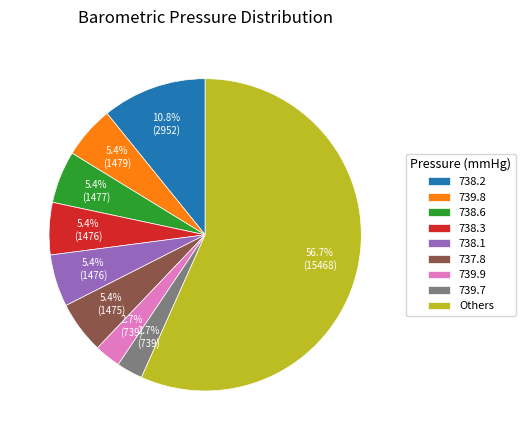

Does any single category account for the majority?

Yes